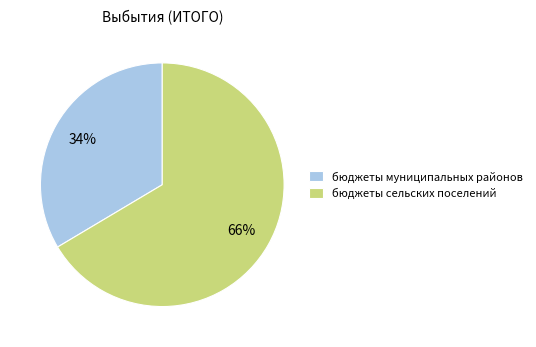

What is the largest slice in the pie chart?

бюджеты сельских поселений